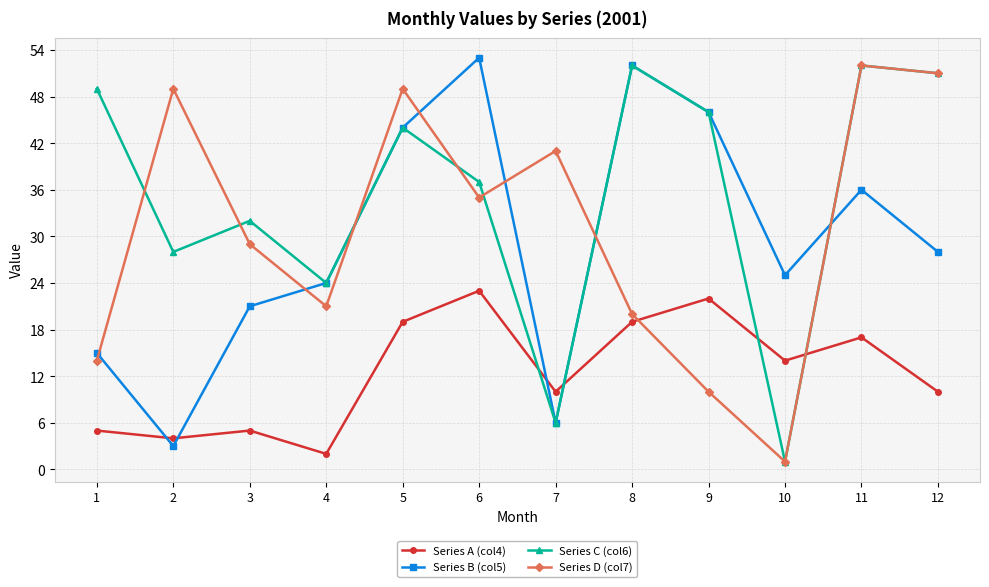

What is the value of the Series B (col5) point at the 6th from the left?

53